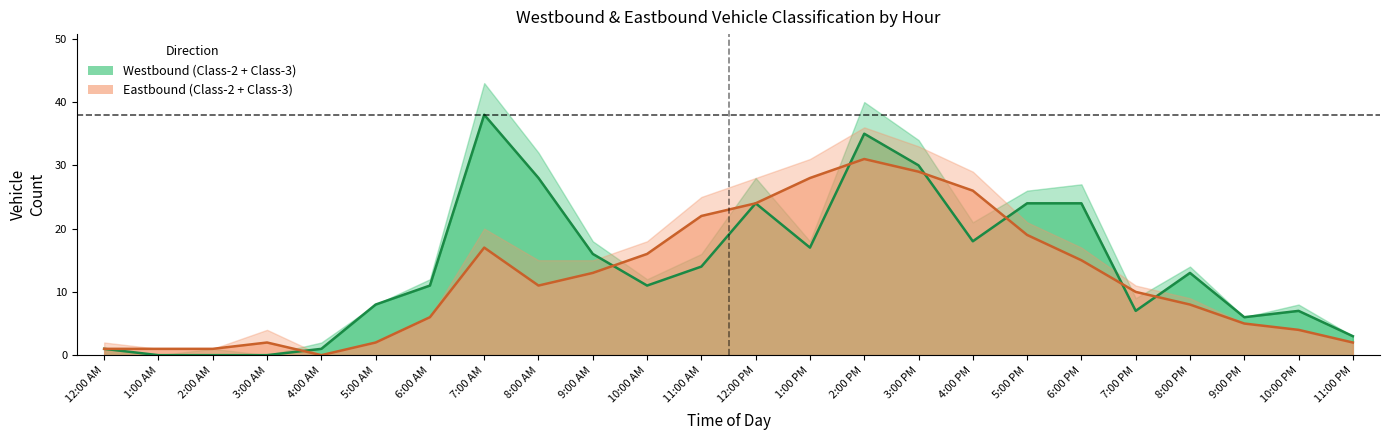

At how many categories does at least one series exceed 5?

18